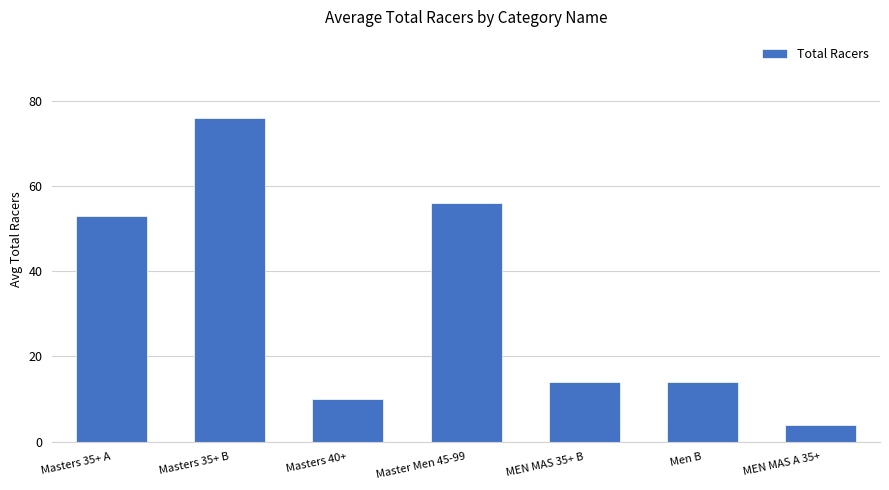

How many data points does each series have?

7